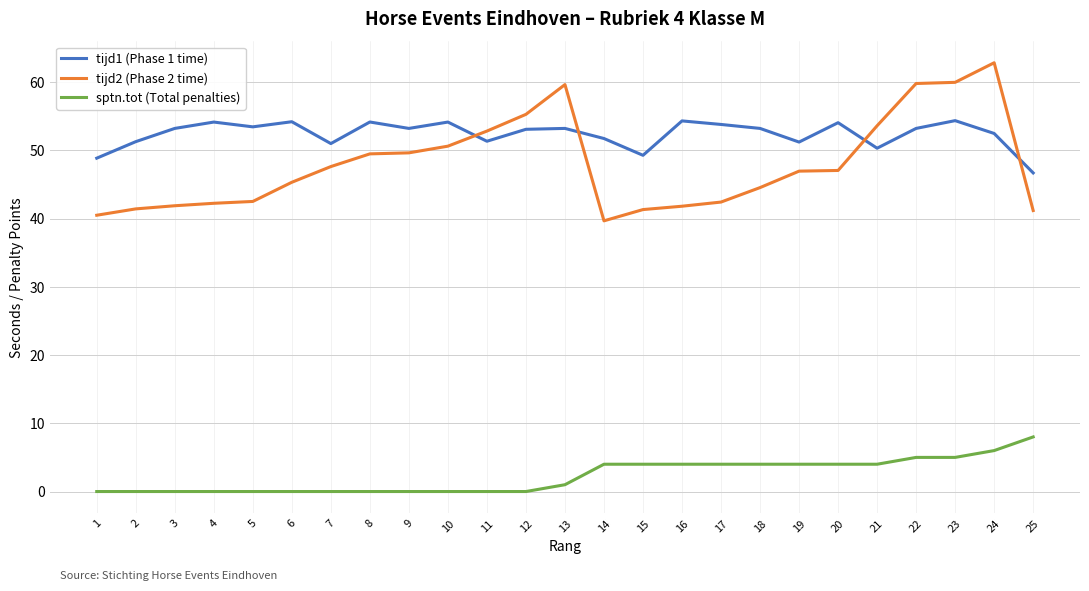

Which series has the largest total across all categories?

tijd1 (Phase 1 time)